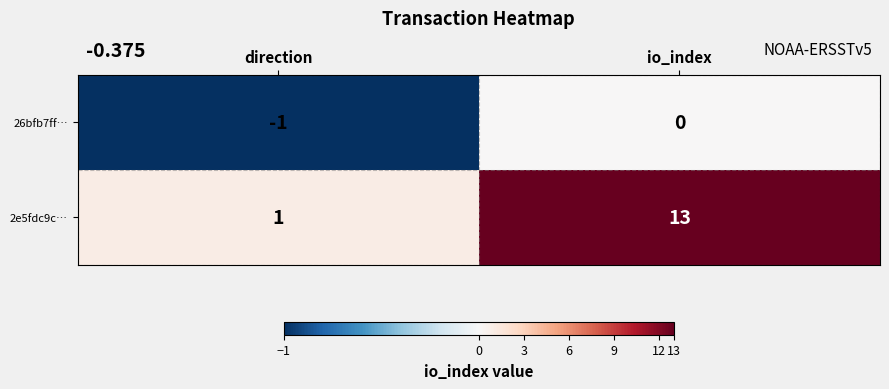

Which series has the largest range (max minus min)?

2e5fdc9c…